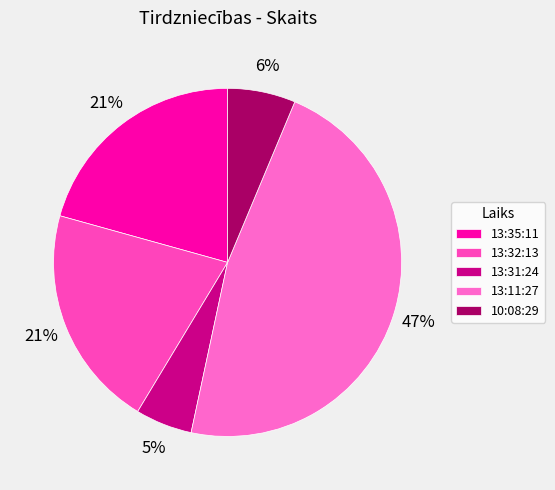

How many segments does this pie chart have?

5